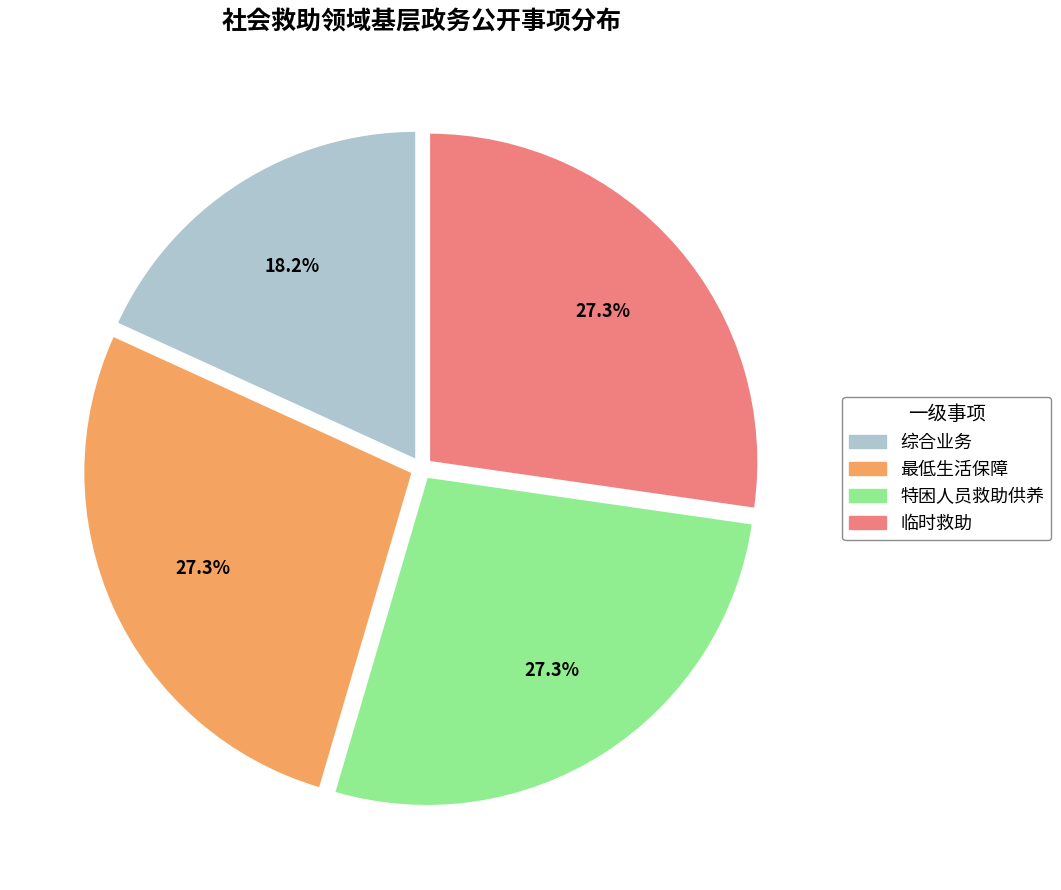

What is the smallest slice in the pie chart?

综合业务